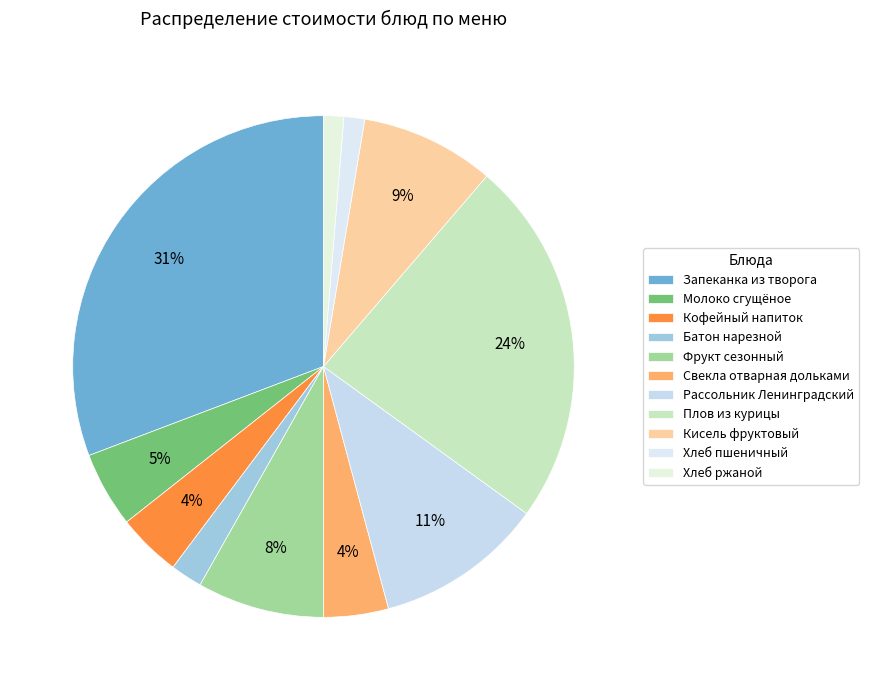

What is the change in value from Батон нарезной to Фрукт сезонный?

+8.5